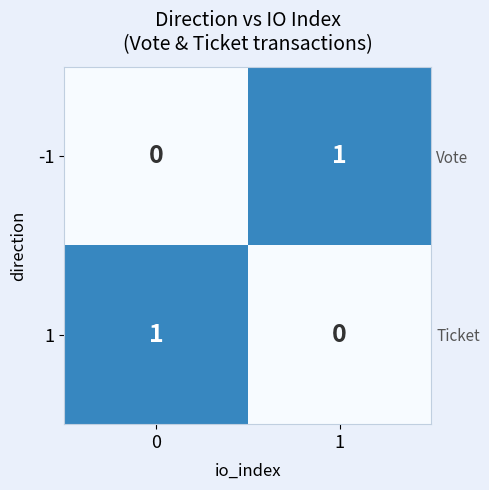

Count the -1 values in the range 0 to 1.

2